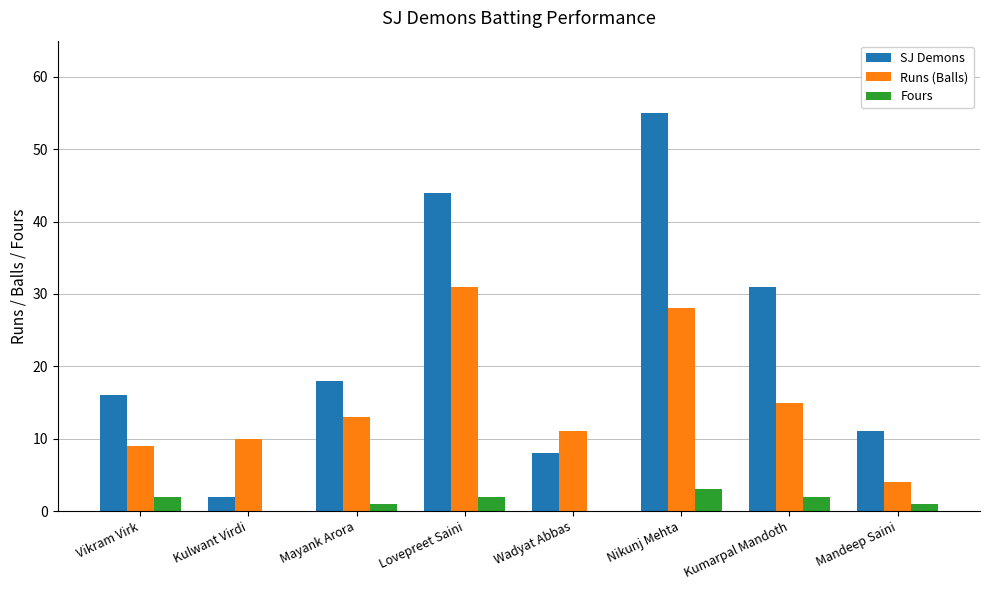

What is the highest value of the SJ Demons series?

55